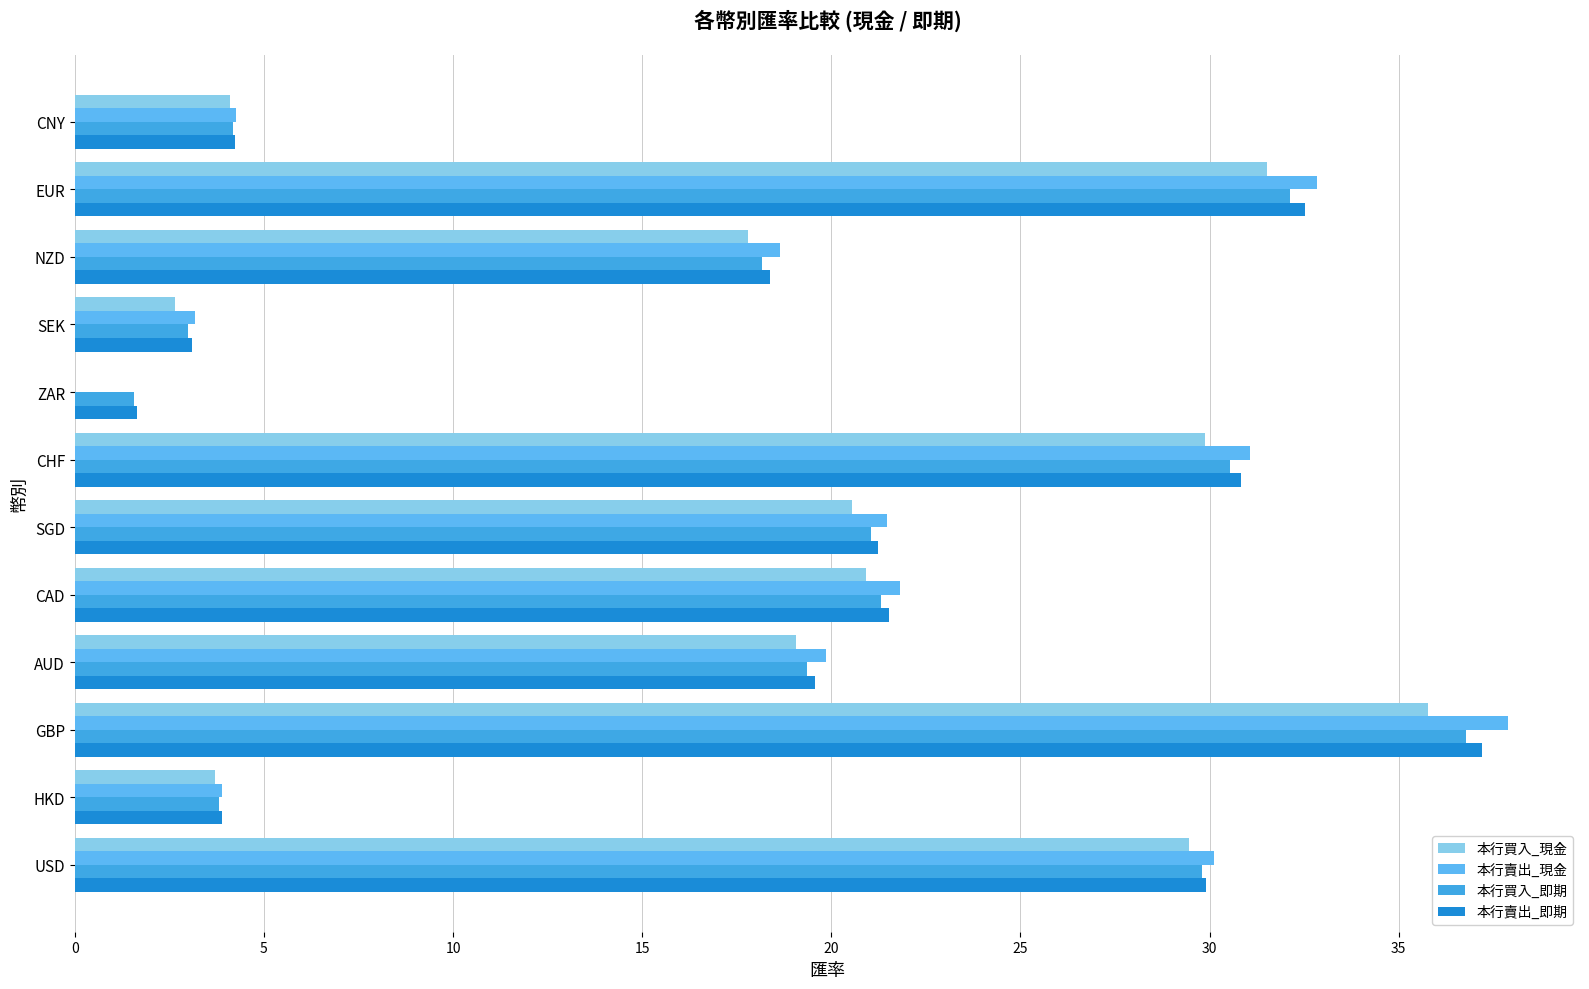

What is the average value of the 本行買入_即期 series?

18.5